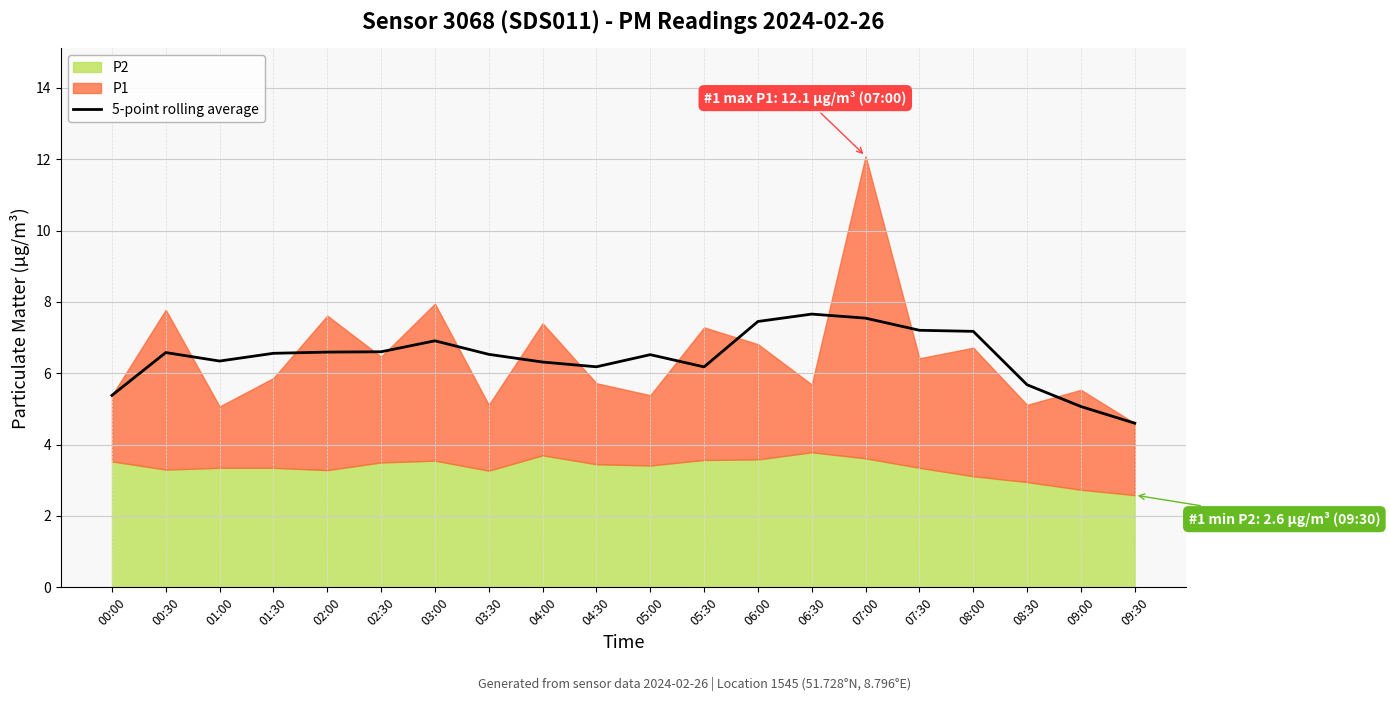

Reading left to right, extract all data points from this chart.

5.4	6.6	6.3	6.6	6.6	6.6	6.9	6.5	6.3	6.2	6.5	6.2	7.5	7.7	7.5	7.2	7.2	5.7	5.1	4.6